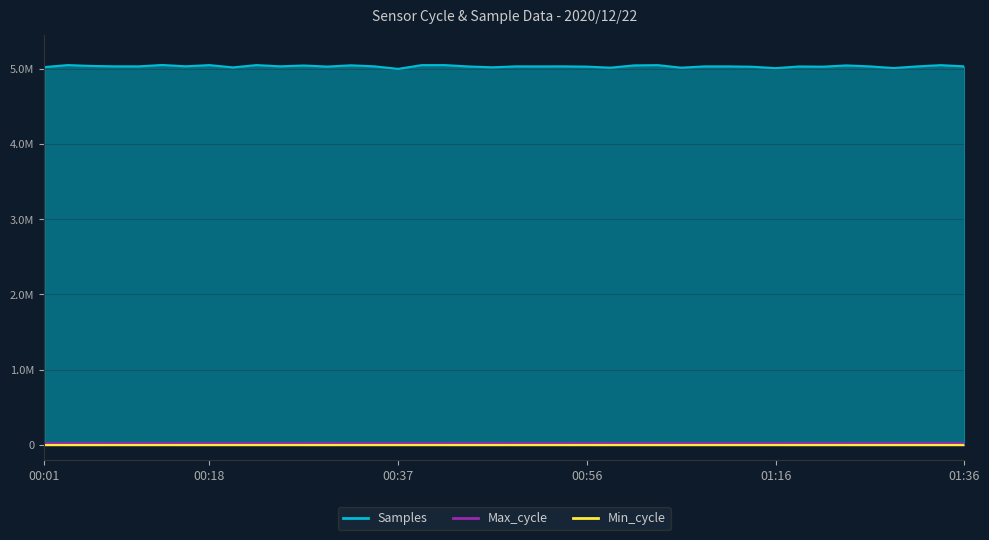

Which series has the largest range (max minus min)?

Samples